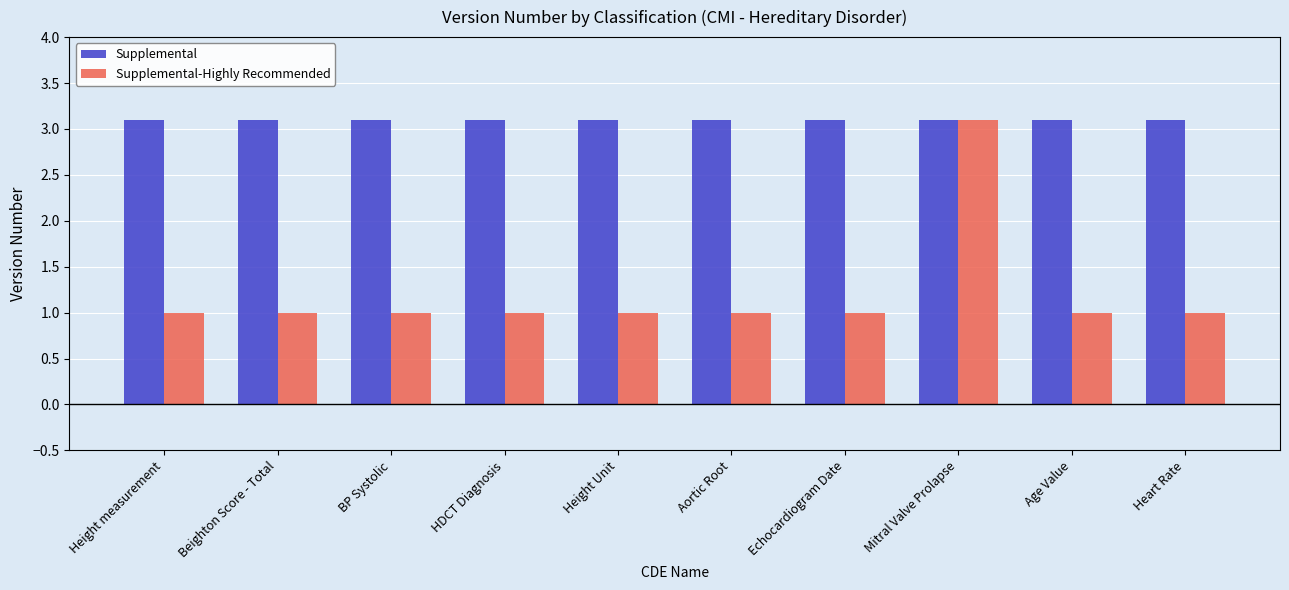

Which series has the largest range (max minus min)?

Supplemental-Highly Recommended